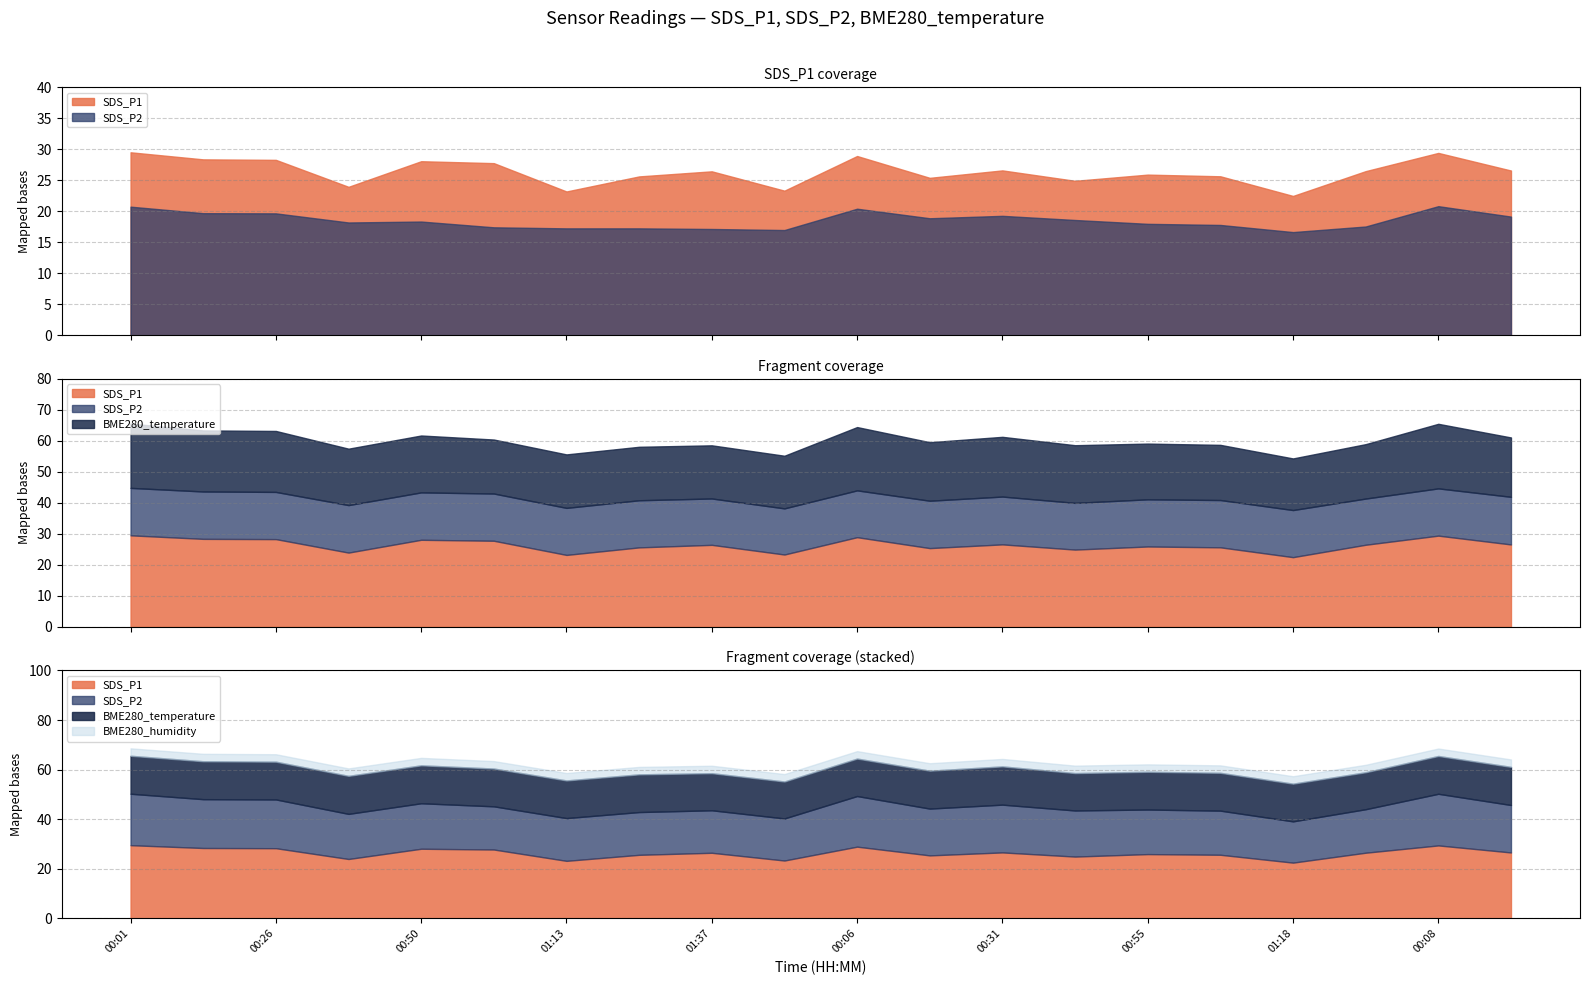

How many data points in SDS_P2 are above 18?

11